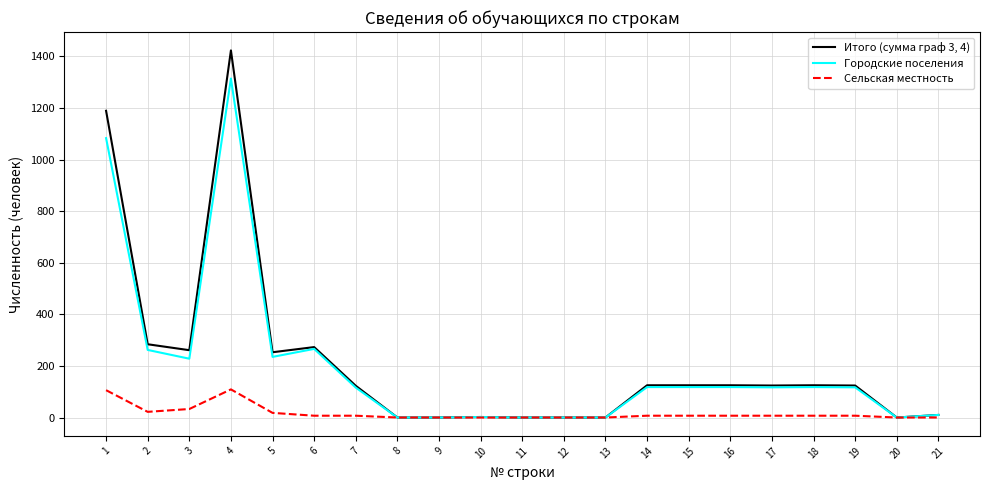

What is the greatest value displayed?

1423